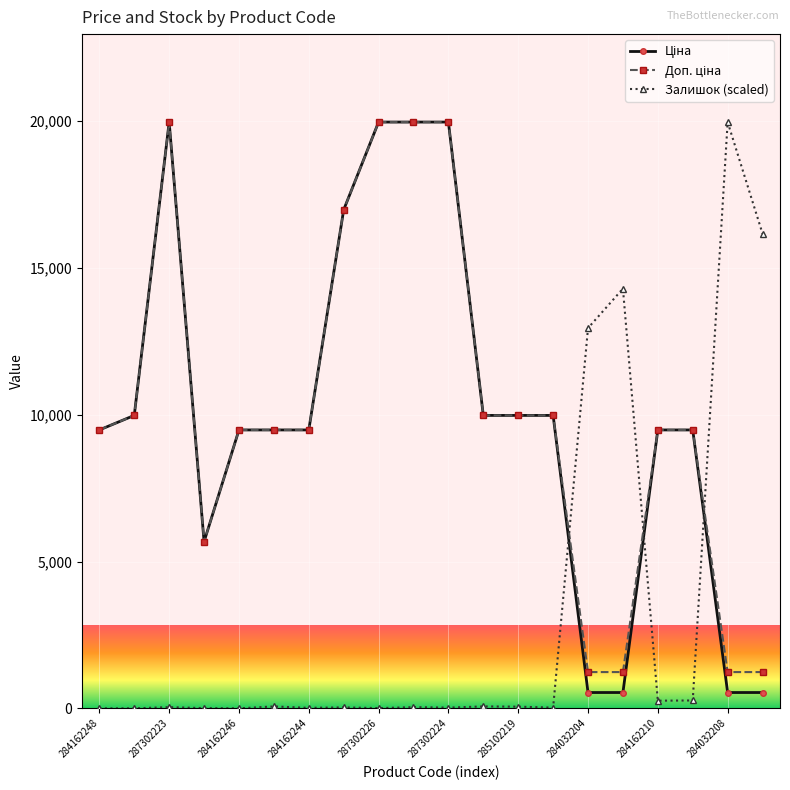

How many distinct data groups are displayed?

3